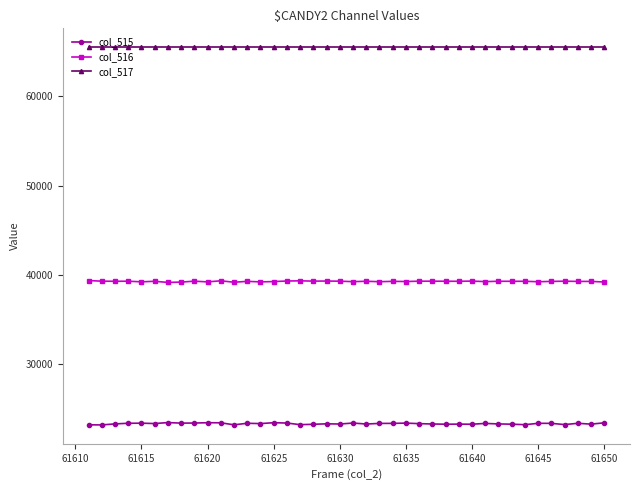

True or false: col_516 and col_515 intersect in this chart.

False